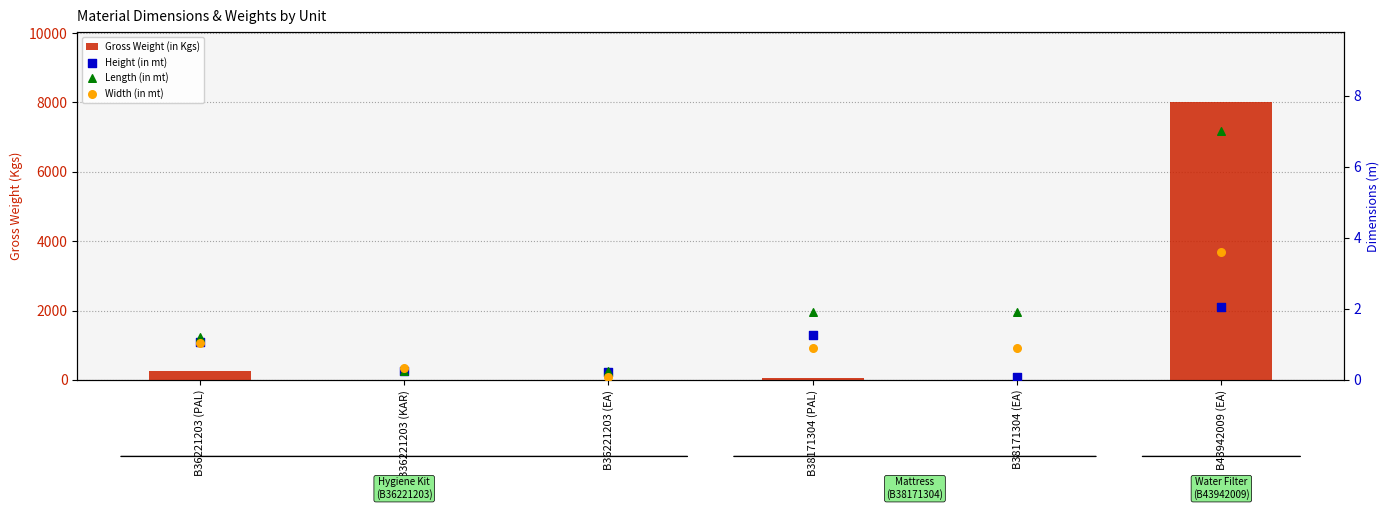

Is the value of Height (in mt) at B38171304 (PAL) greater than the value of Gross Weight (in Kgs) at B38171304 (EA)?

No